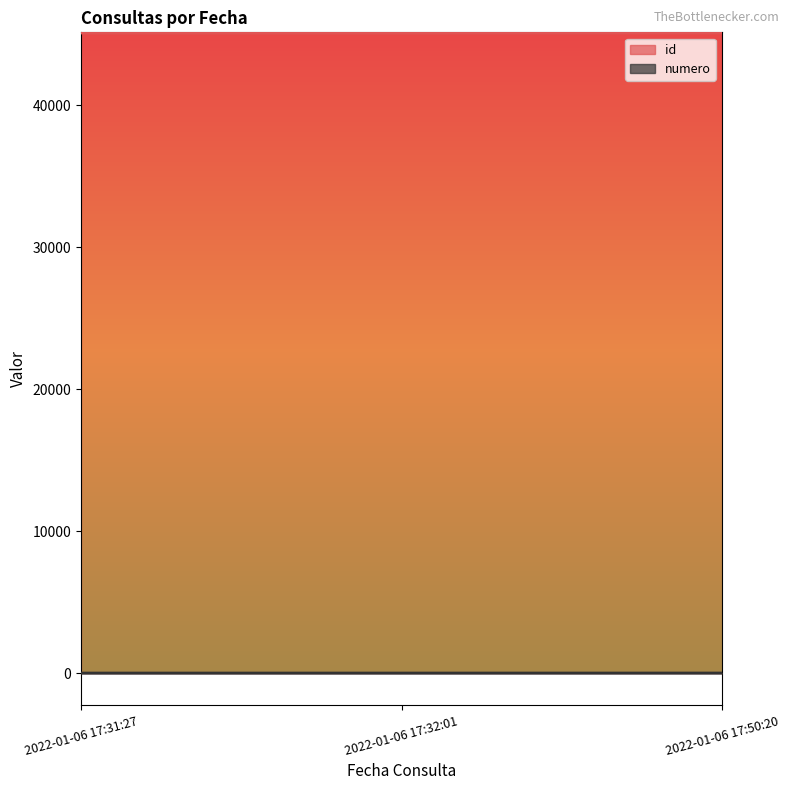

What is the maximum value for id?

45107